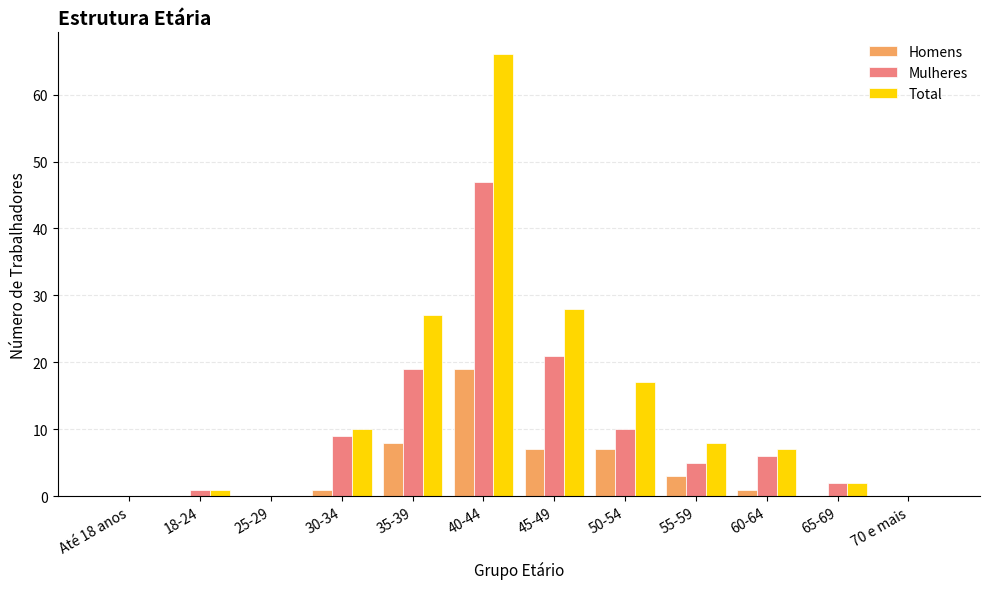

What is the difference between the Total values at 35-39 and 40-44?

39